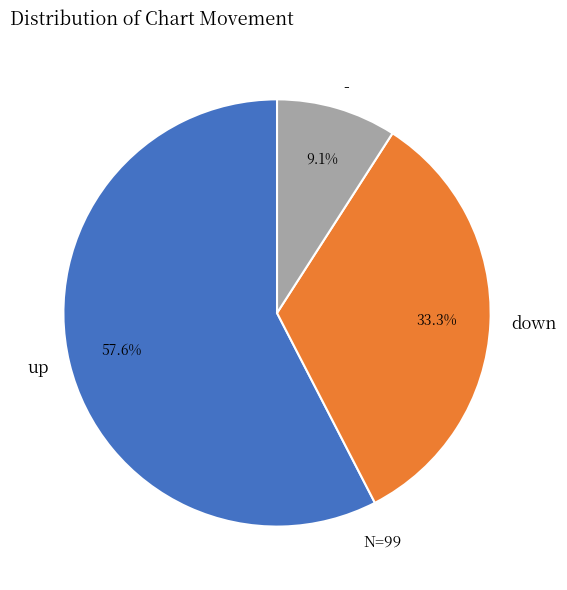

Combined, what portion of the pie is - and down?

42.4%